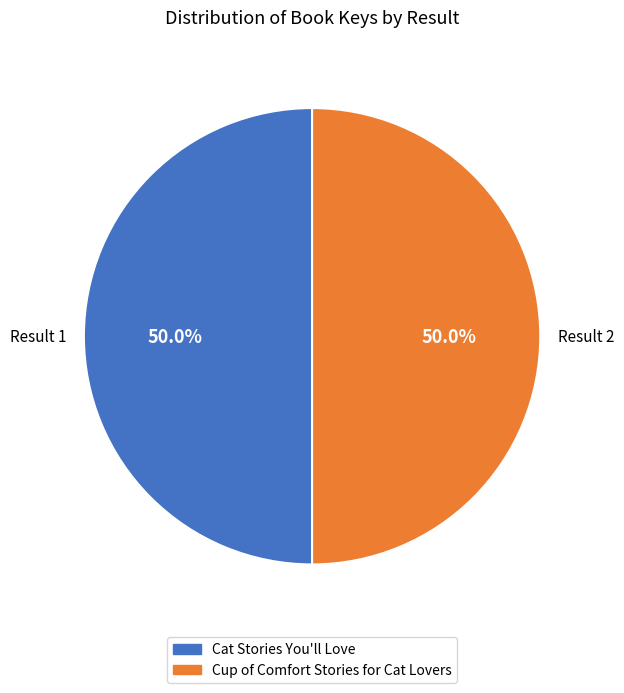

What percentage is the Cat Stories You'll Love slice, to the nearest percent?

50%